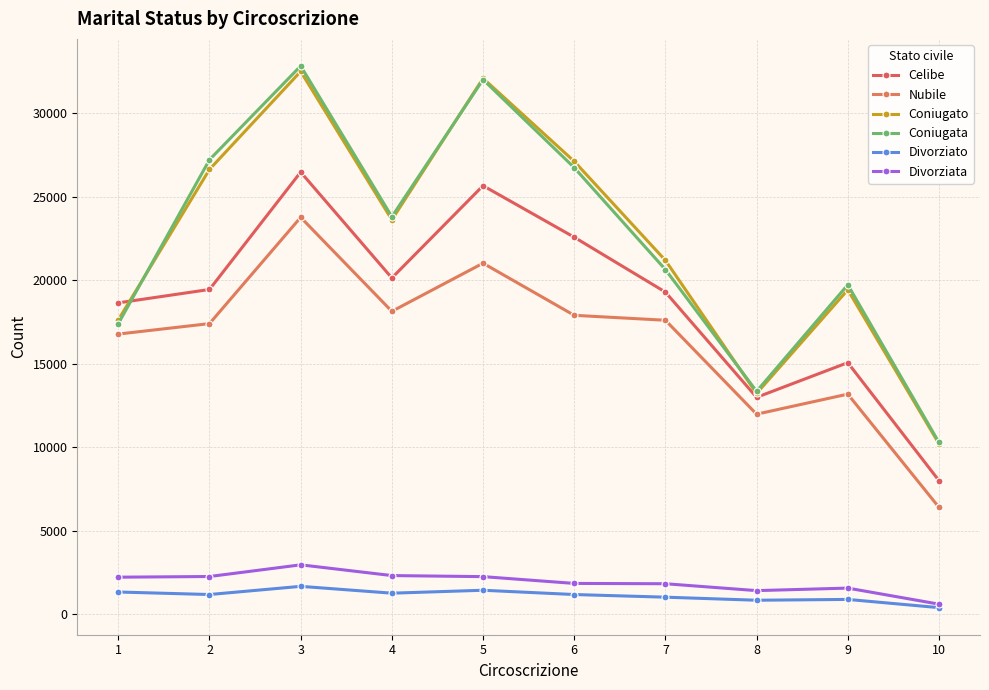

Reading right to left, what are all the values shown in this chart?

Celibe: 10=8005	9=15062	8=12987	7=19282	6=22566	5=25648	4=20128	3=26461	2=19440	1=18639
Nubile: 10=6406	9=13179	8=11979	7=17598	6=17894	5=21011	4=18131	3=23754	2=17398	1=16772
Coniugato: 10=10212	9=19419	8=13220	7=21181	6=27104	5=32072	4=23609	3=32483	2=26622	1=17622
Coniugata: 10=10288	9=19720	8=13345	7=20630	6=26728	5=31996	4=23792	3=32810	2=27201	1=17395
Divorziato: 10=406	9=898	8=849	7=1032	6=1190	5=1446	4=1271	3=1680	2=1191	1=1341
Divorziata: 10=615	9=1575	8=1424	7=1836	6=1855	5=2261	4=2324	3=2967	2=2268	1=2228